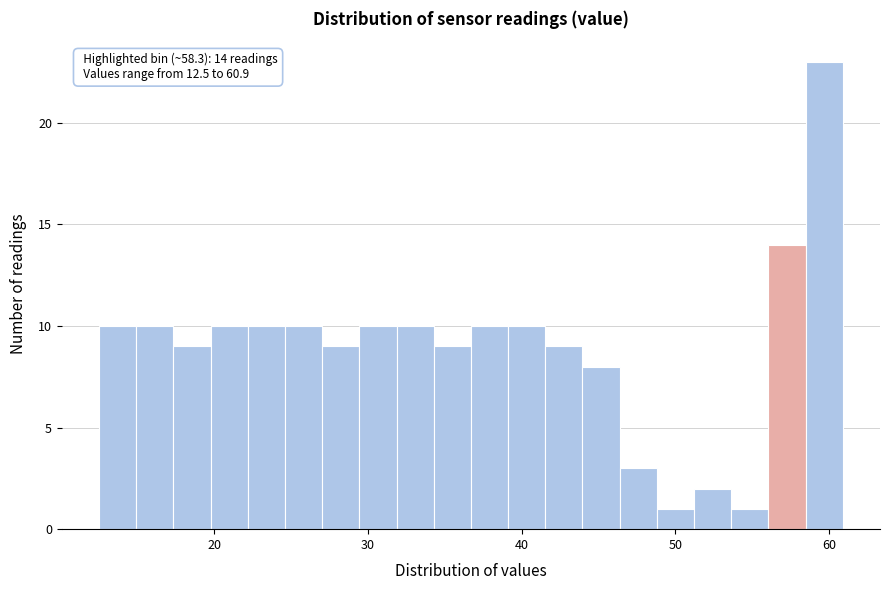

Read against the x-axis, roughly where is the centre of the tallest bar?

60